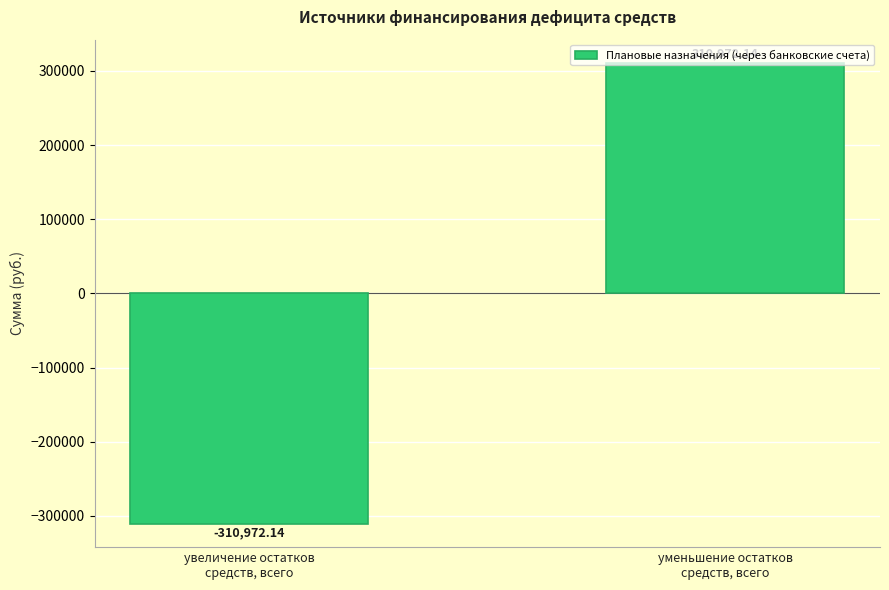

How many values are below zero?

1